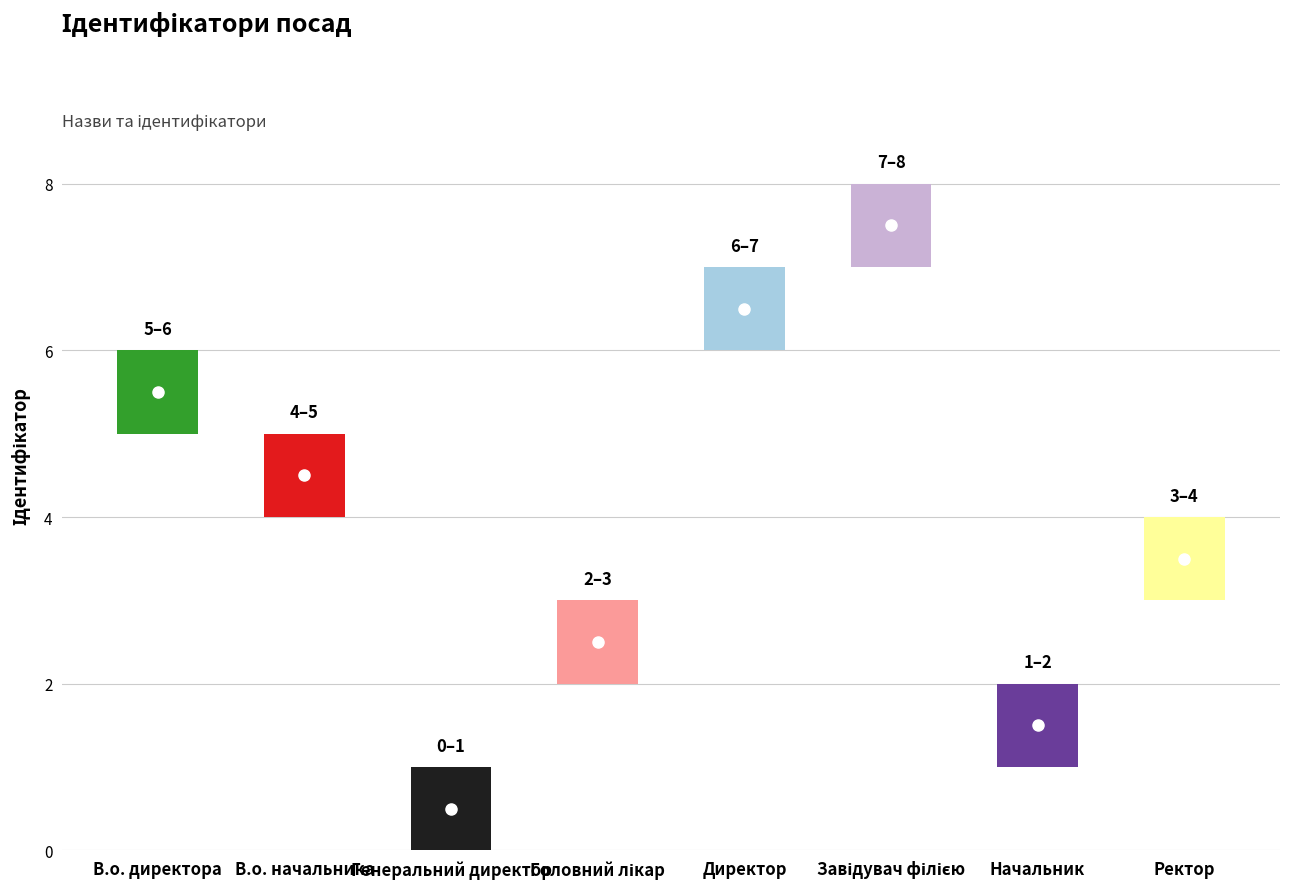

Reading left to right, list all the values displayed in this chart.

В.о. директора=6	В.о. начальника=5	Генеральний директор=1	Головний лікар=3	Директор=7	Завідувач філією=8	Начальник=2	Ректор=4